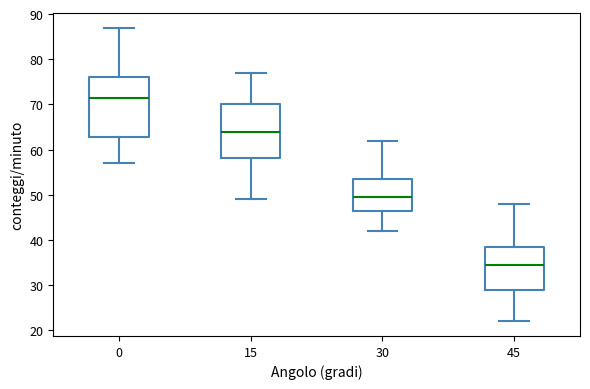

Which box's median line is the highest?

0